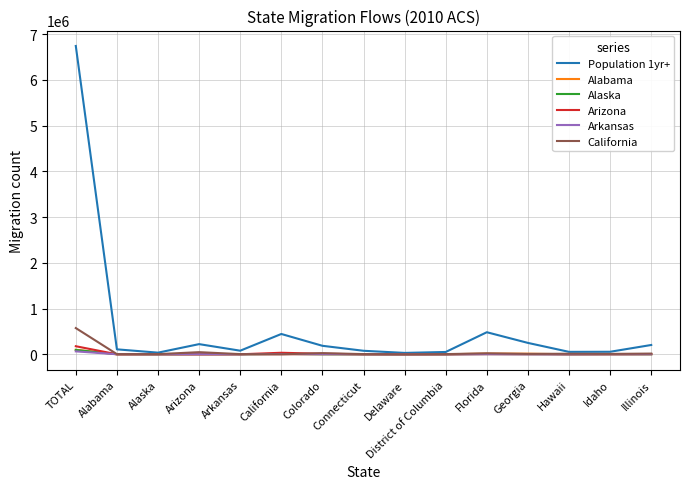

Does the chart display data point markers on the line(s)?

No